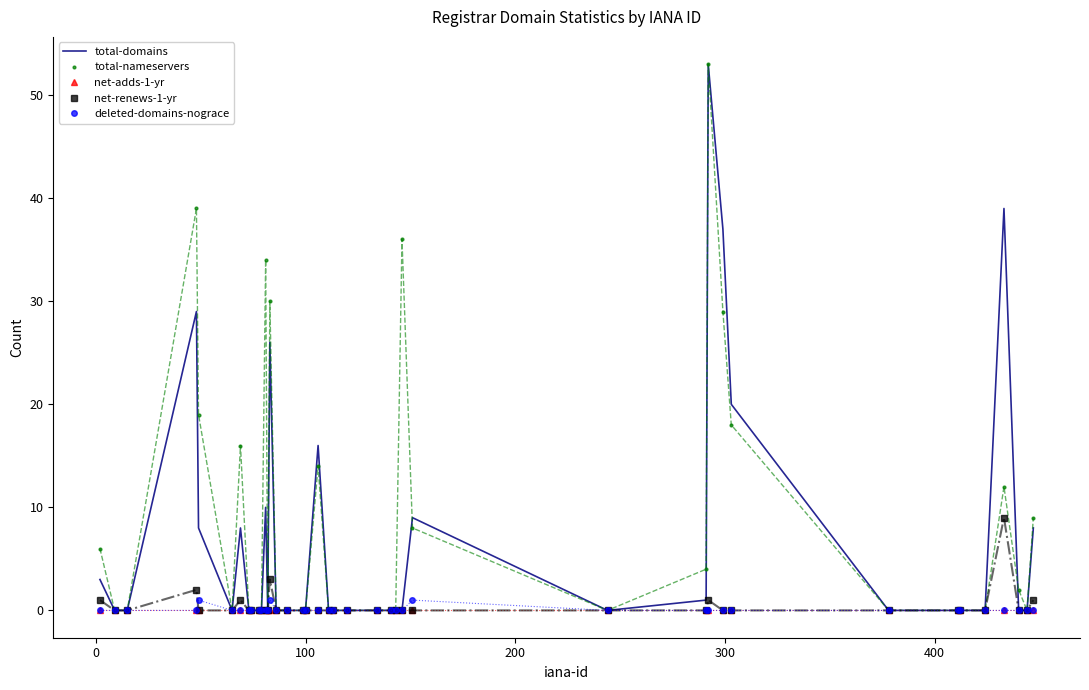

What is the highest value of the net-renews-1-yr series?

9